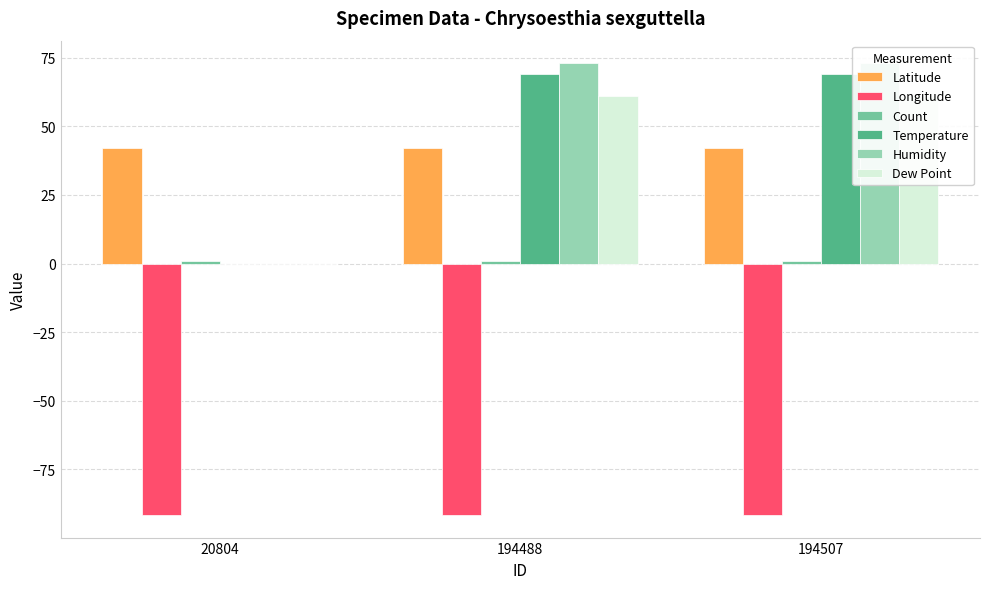

How many values in the Humidity series are below 73?

1